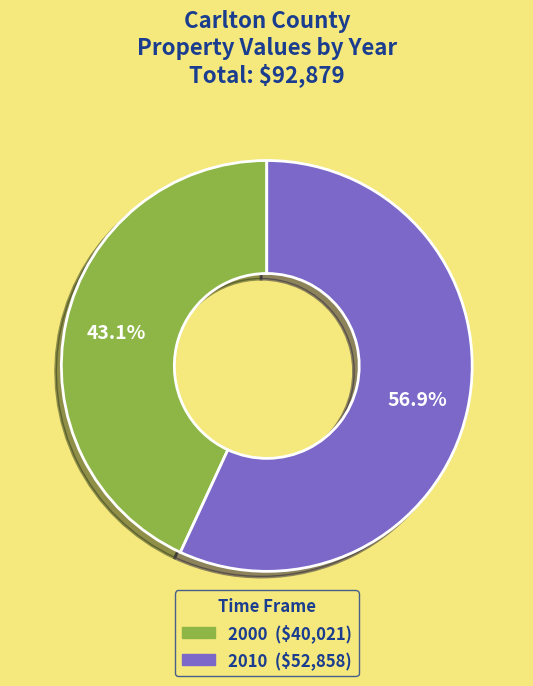

What is the smallest slice in the pie chart?

2000